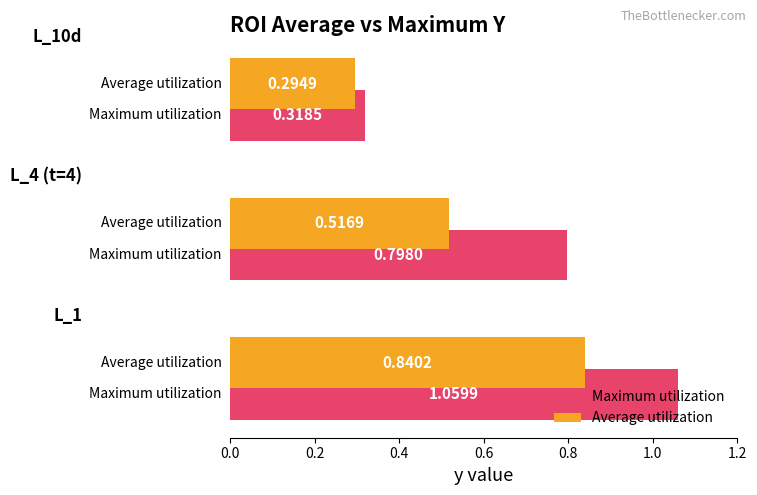

At how many categories does at least one series exceed 0?

3